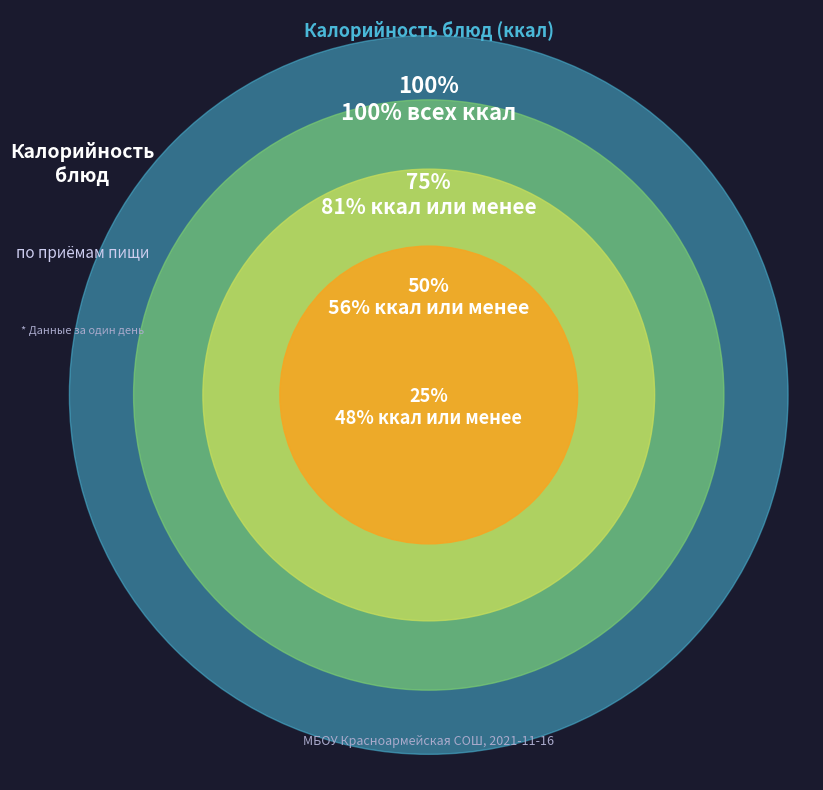

The Хлеб пшеничный (завтрак) slice represents 34% of the pie. True or false?

False